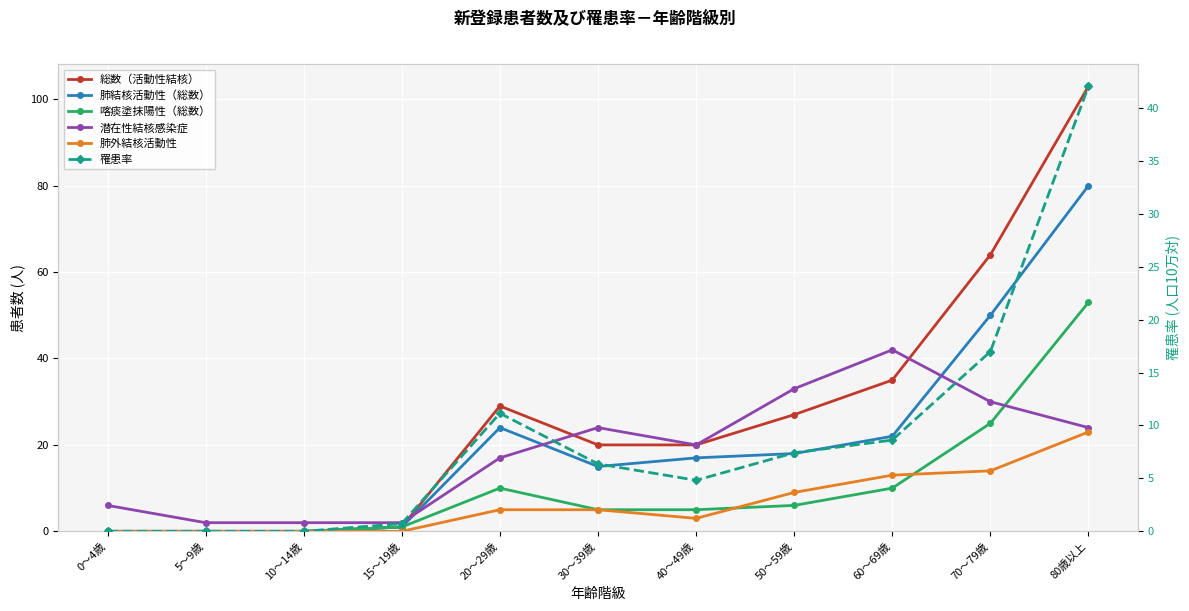

What is the difference between the 肺外結核活動性 values at 0～4歳 and 20～29歳?

5.0